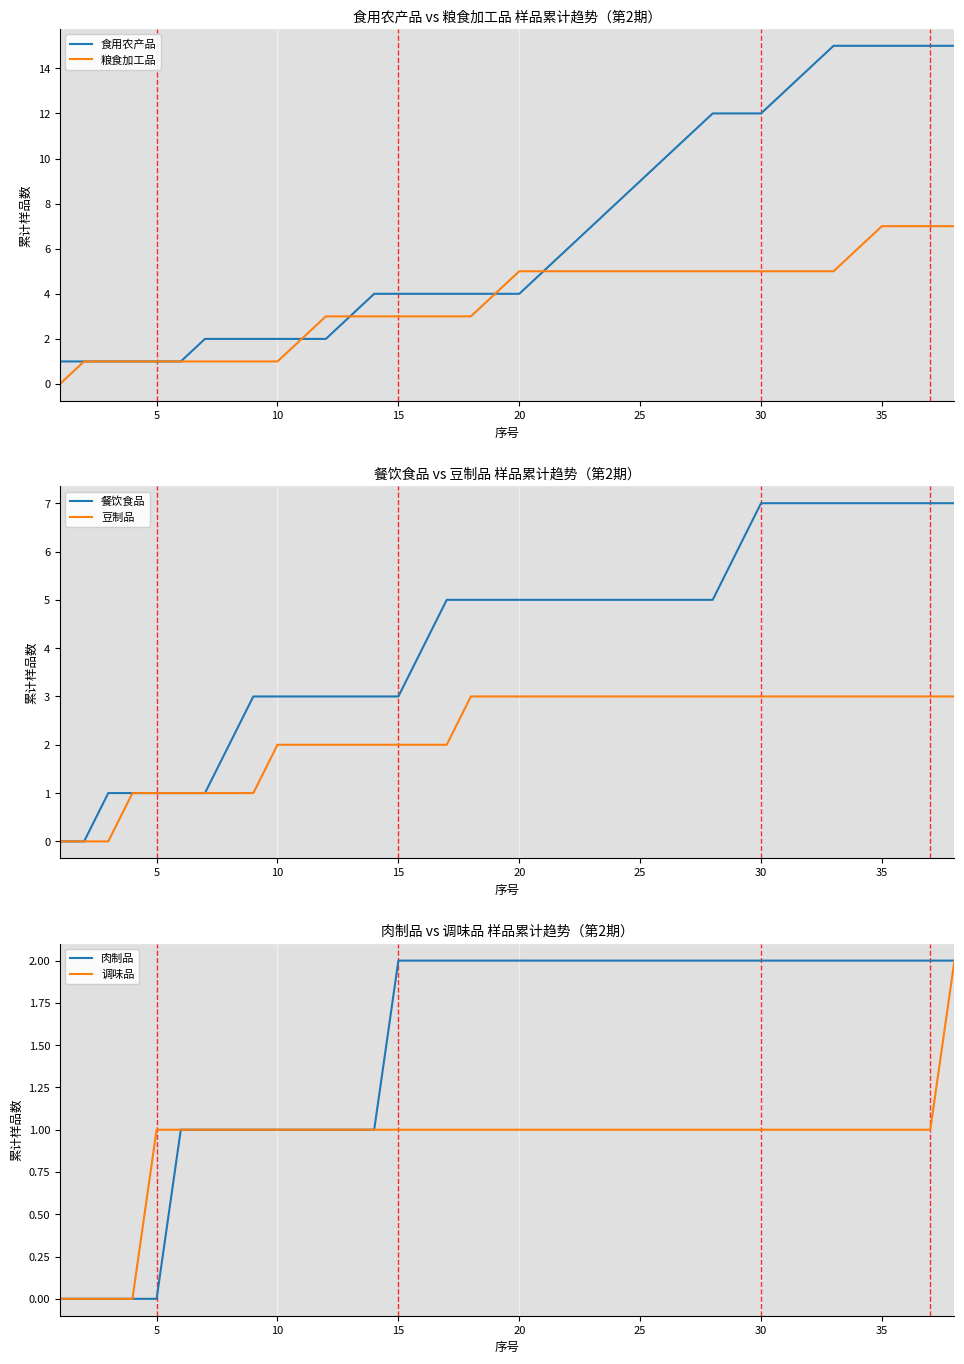

What is the maximum value for 食用农产品?

15